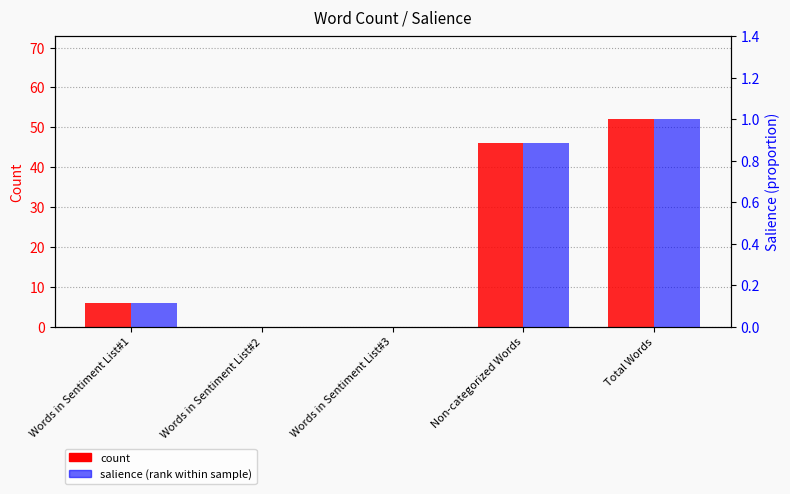

The salience (rank) series shows 0.5 at Non-categorized Words. True or false?

False